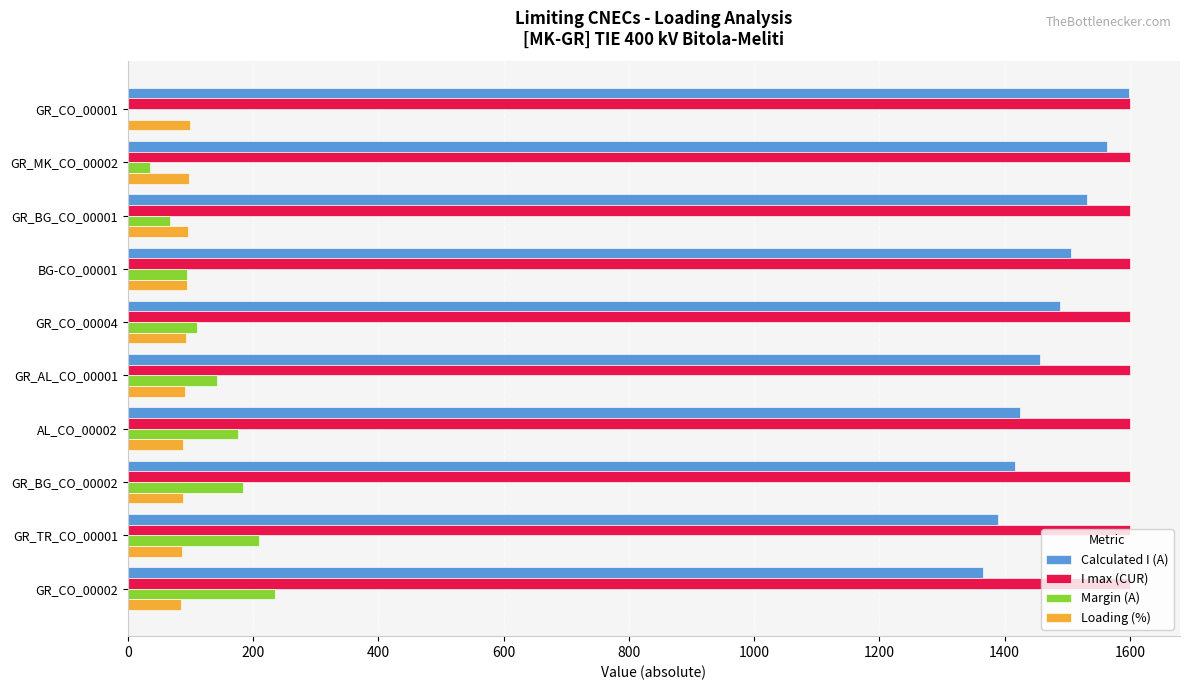

The value of Calculated I (A) at GR_TR_CO_00001 is 1390. True or false?

True